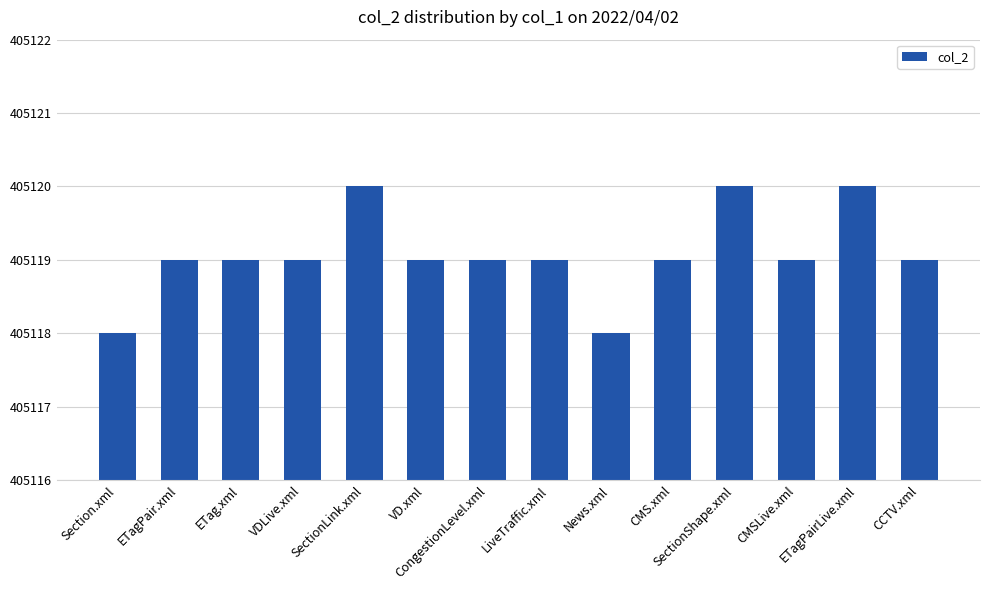

What is the greatest value displayed?

405120